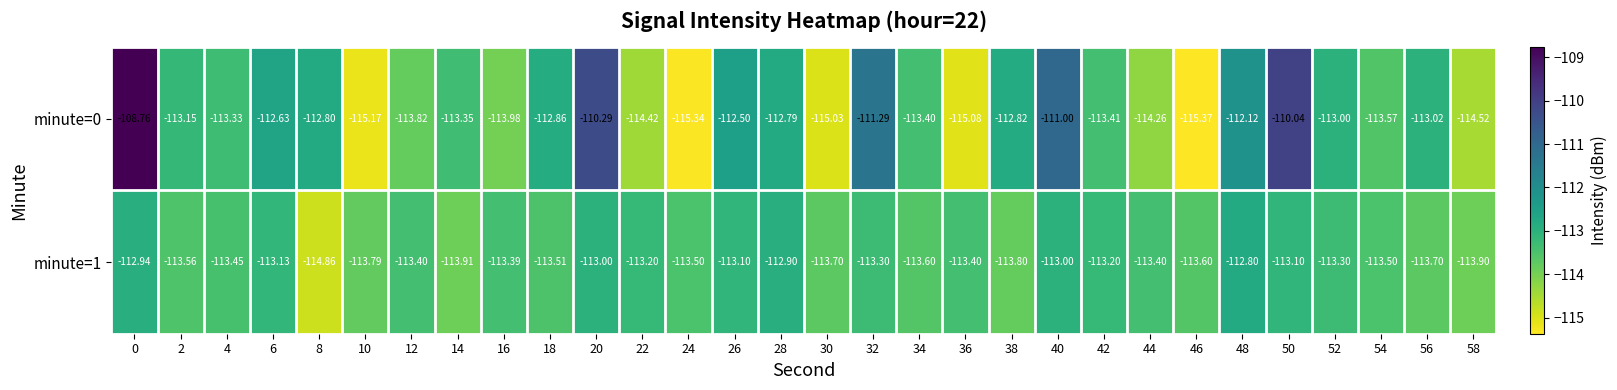

Rank the series by their maximum value, from highest to lowest.

minute=0, minute=1